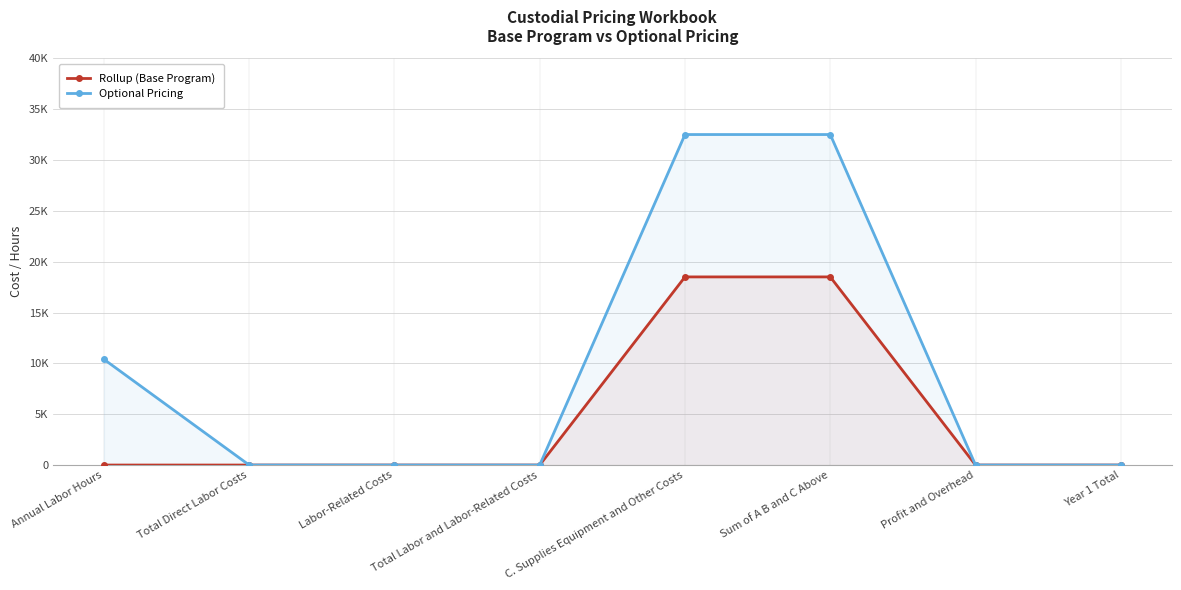

How many series are shown in this chart?

2